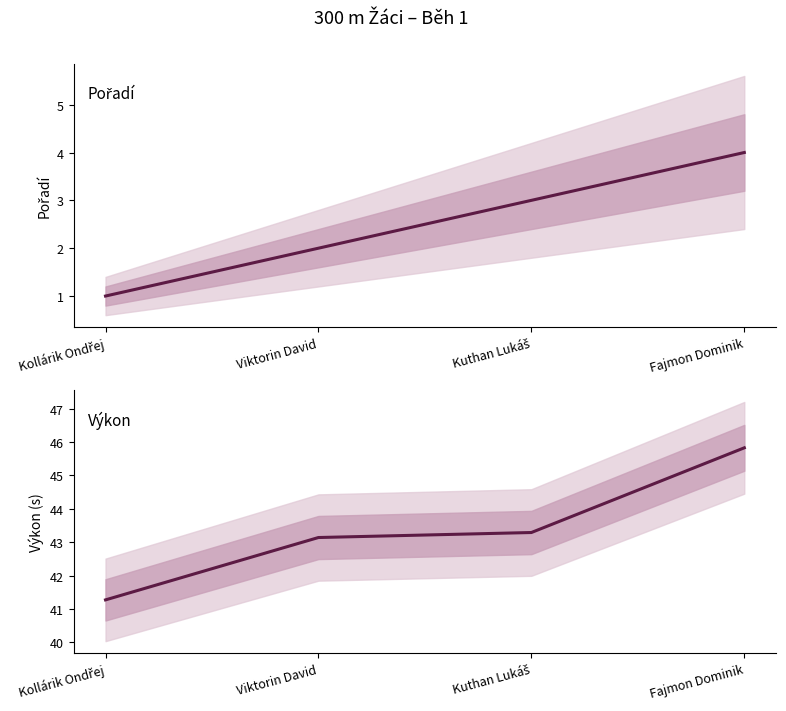

What are all the series names shown in the legend?

Pořadí, Výkon